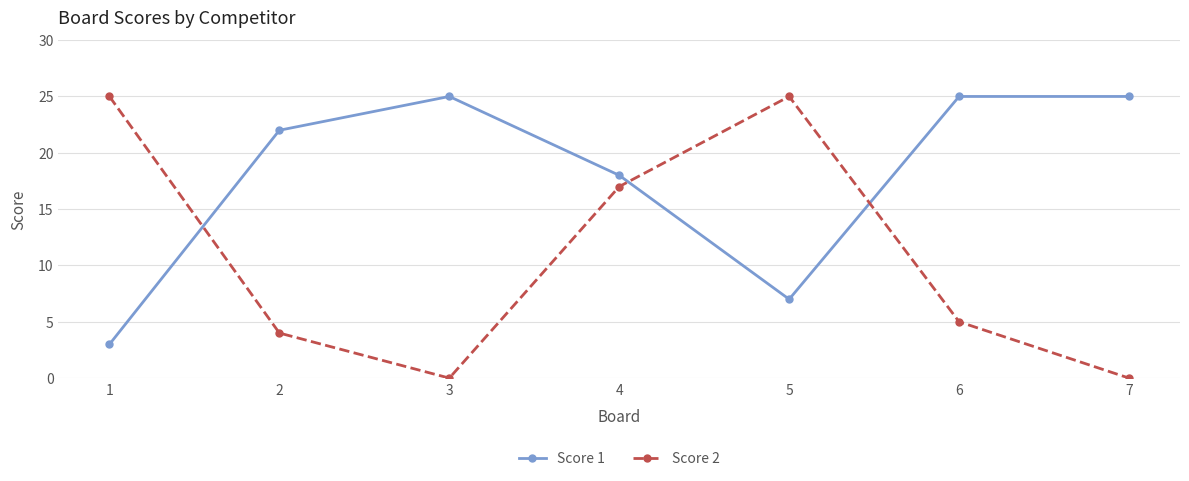

What is the difference between the highest and lowest values at 6?

20